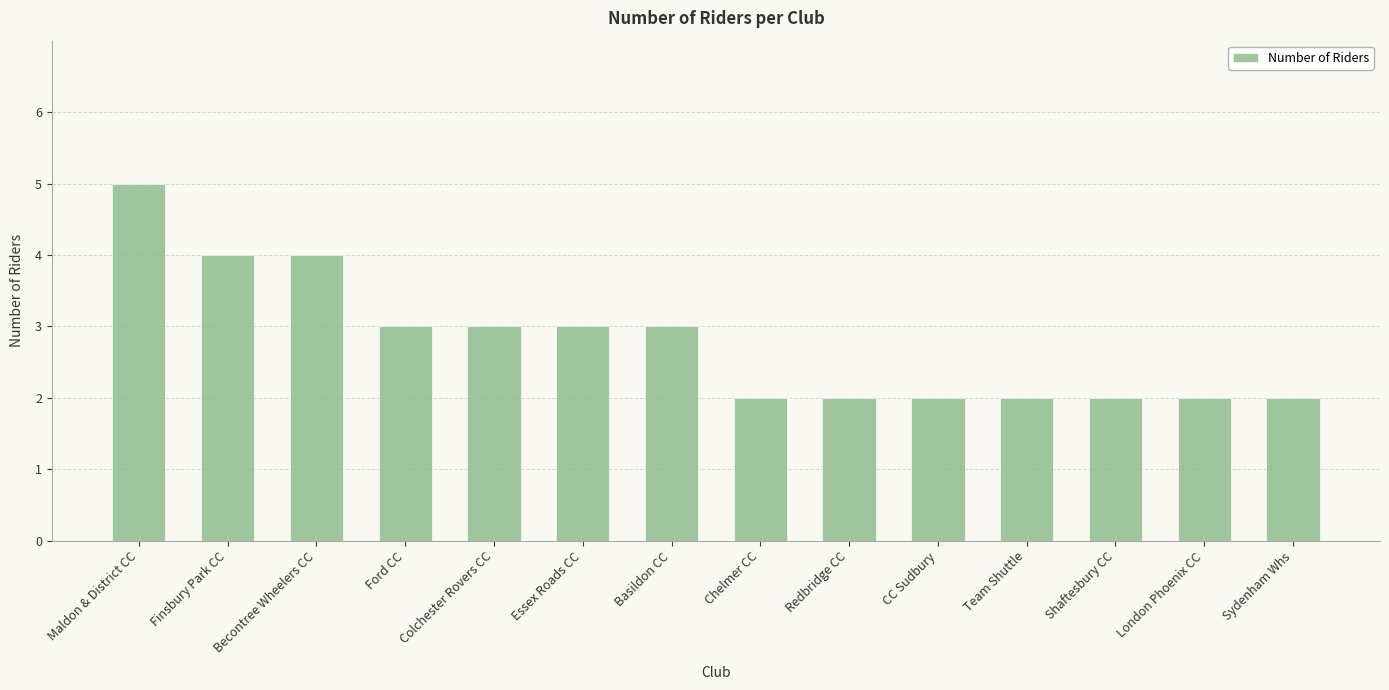

True or false: the data shows 2 at London Phoenix CC.

True